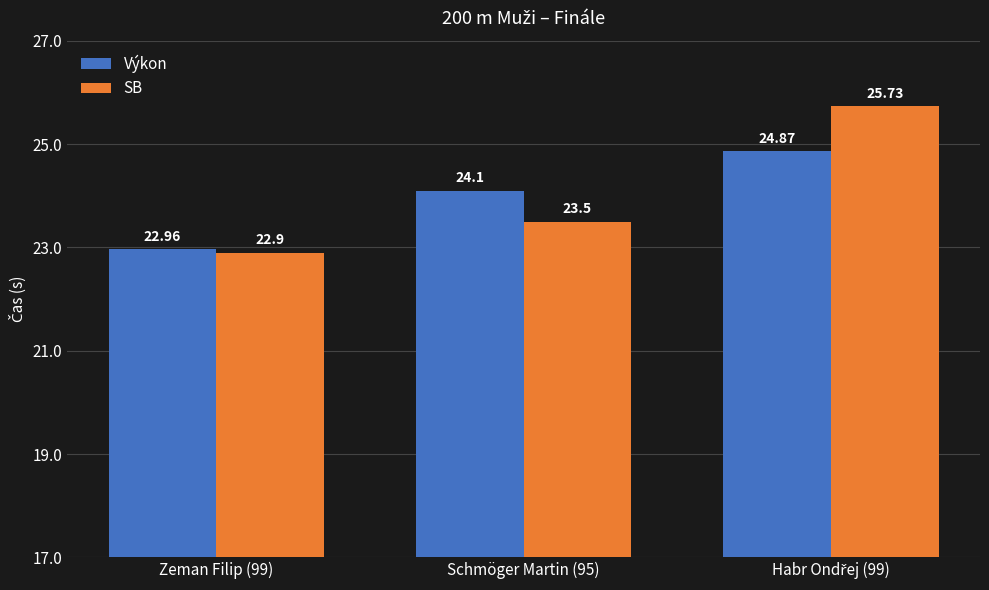

Rank the series by their average value, from highest to lowest.

SB, Výkon